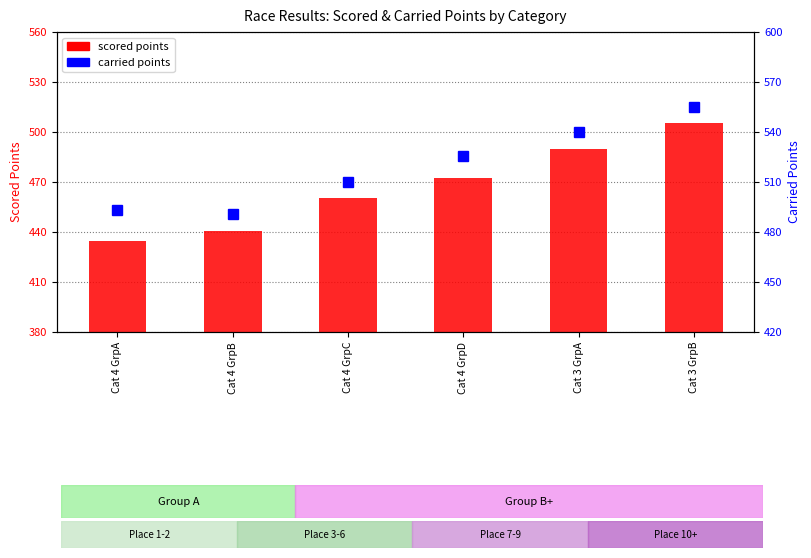

How many groups of bars are there?

6